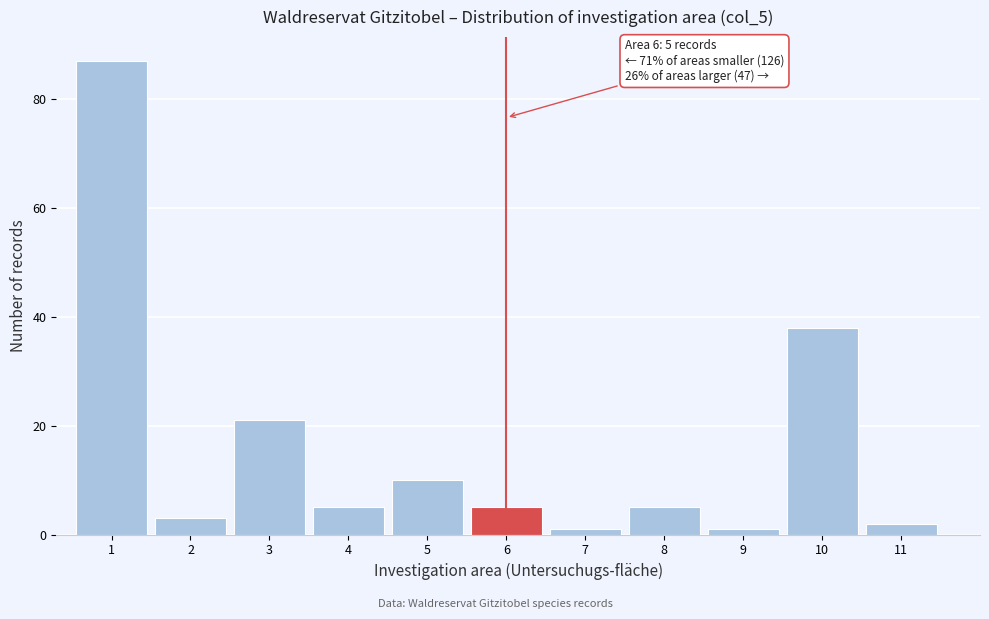

Over which range of the x-axis is the bar tallest?

0.5 to 1.5